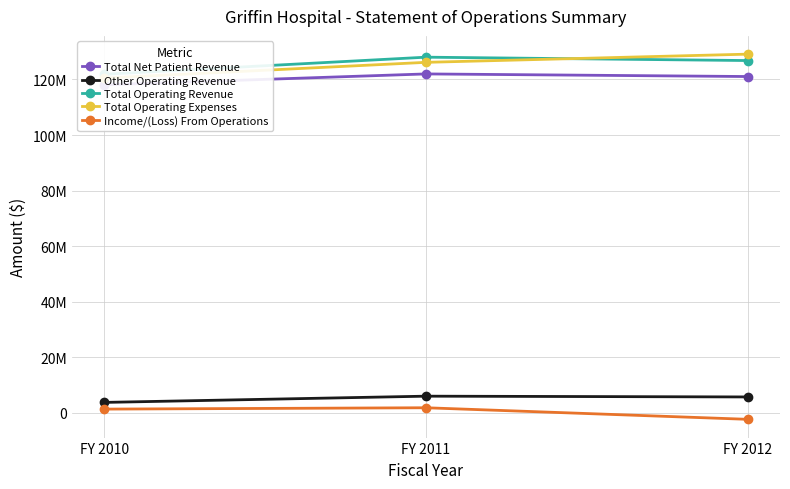

What is the total value across all series at FY 2010?

365603907